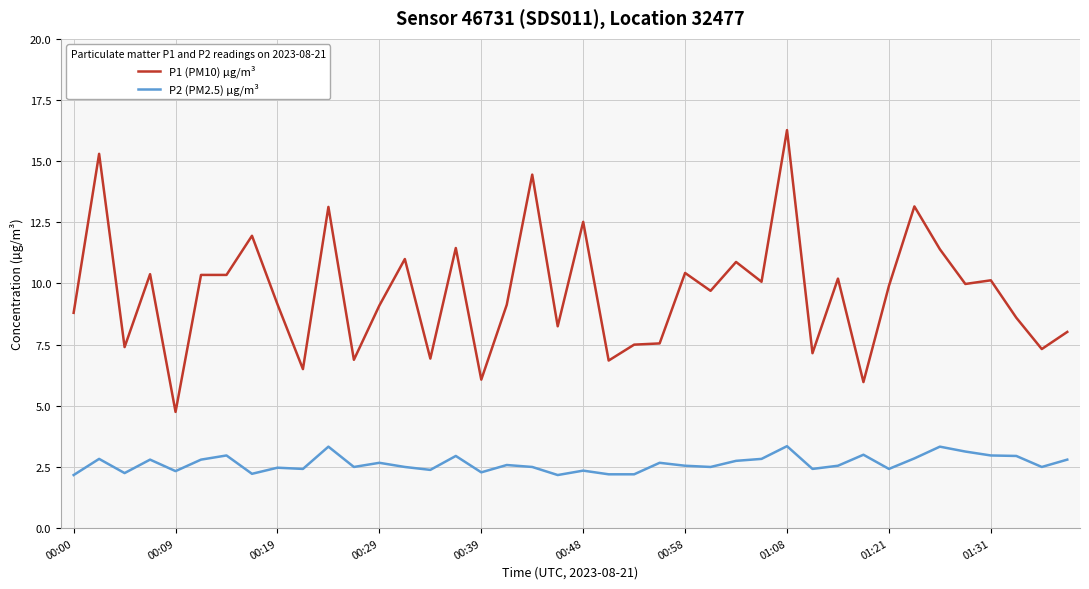

What is the difference between the maximum and minimum values in the P1 (PM10) µg/m³ series?

11.5